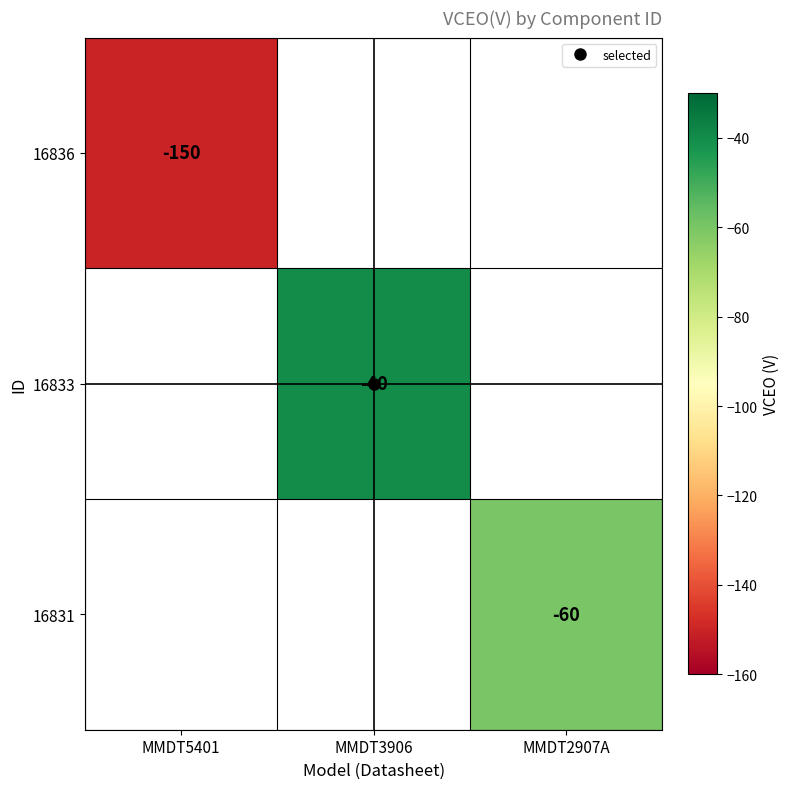

At how many categories does at least one series exceed -135?

2